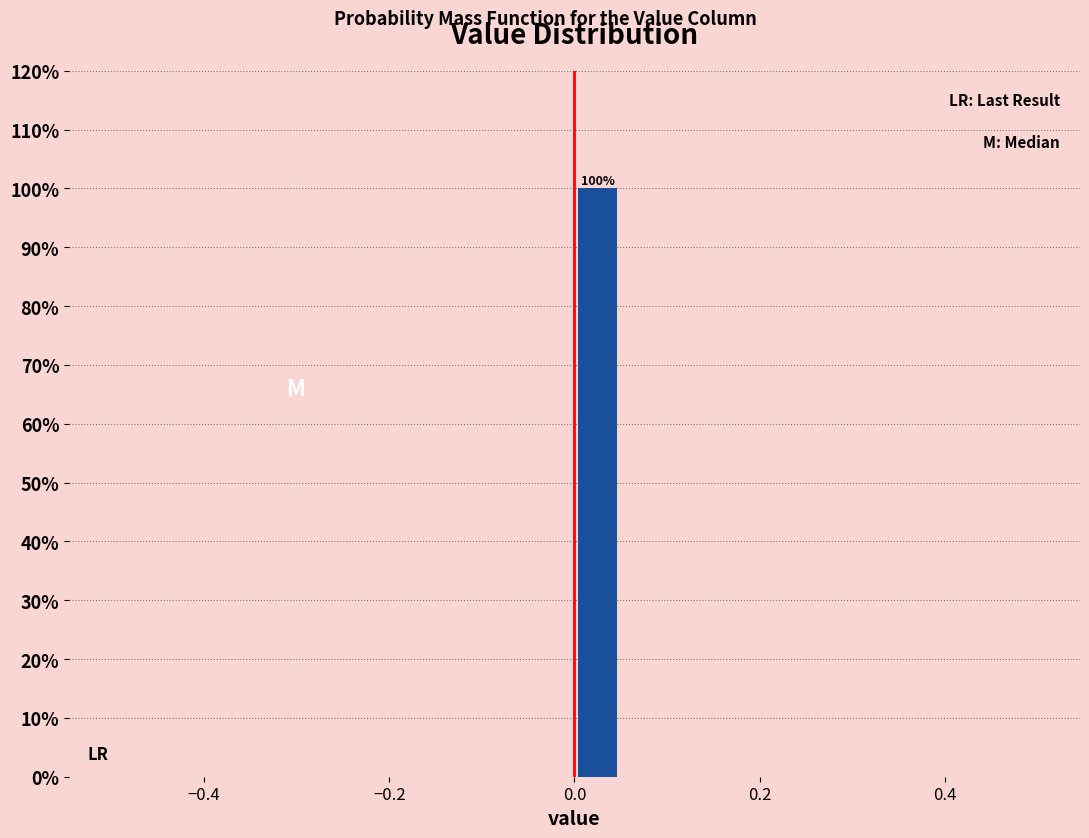

Read against the x-axis, roughly where is the centre of the tallest bar?

0.02